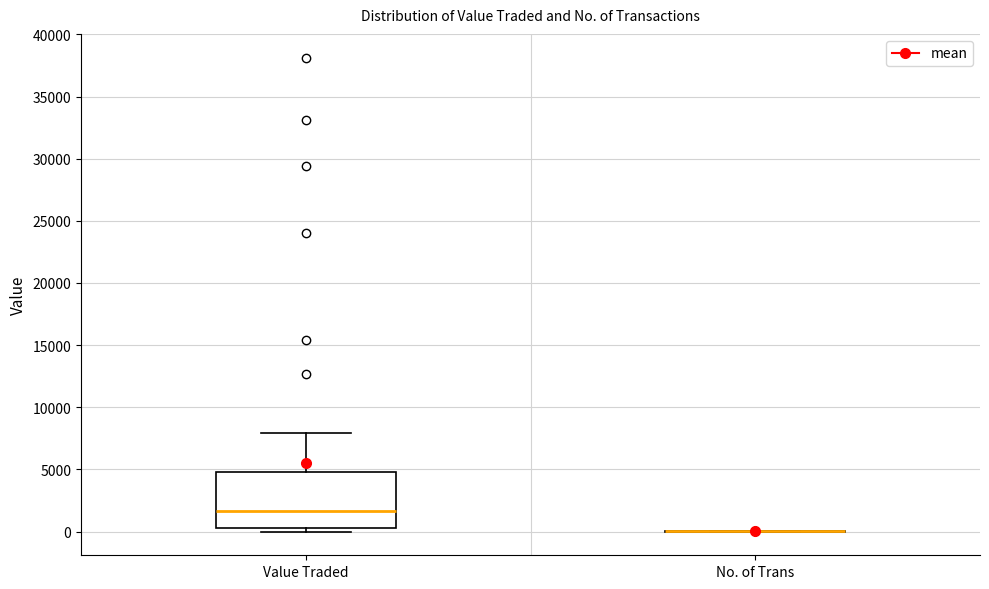

Reading left to right, read every box against the y-axis: the position of its median line, the range the box covers, and the ends of its whiskers. The values are not printed on the chart, so give them approximately, as read against the axis.

Value Traded: median 1500, box 500 to 5000, whiskers 0 to 8000
No. of Trans: box collapsed to a line at 0, whiskers 0 to 0